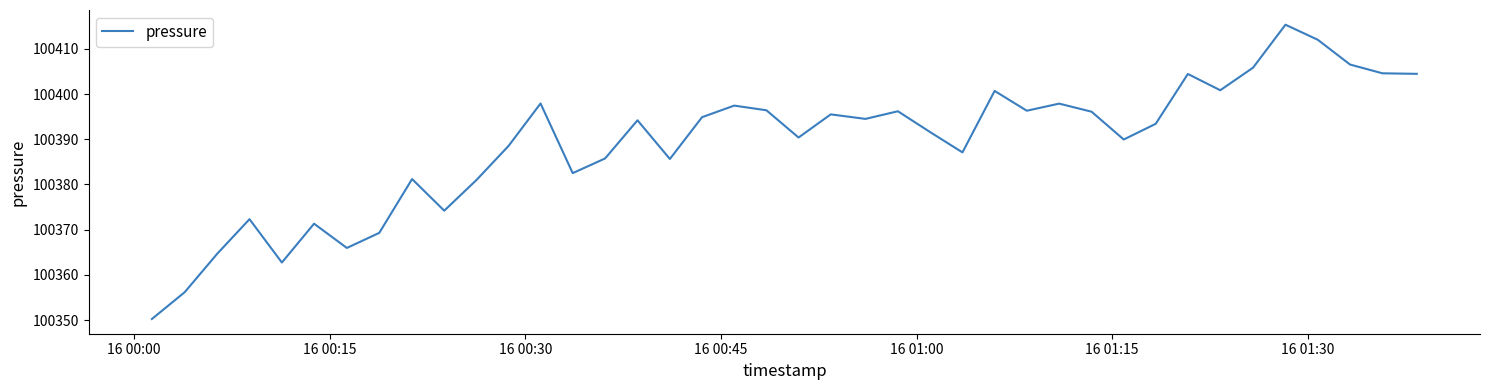

What is the difference between the maximum and minimum values?

65.1